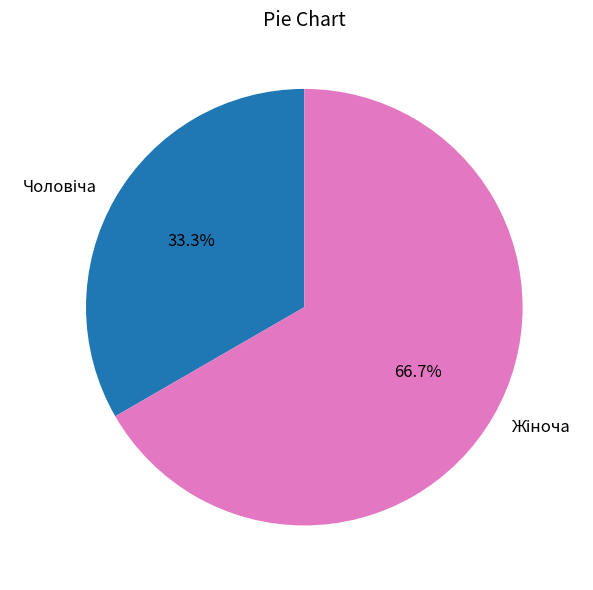

How many segments does this pie chart have?

2